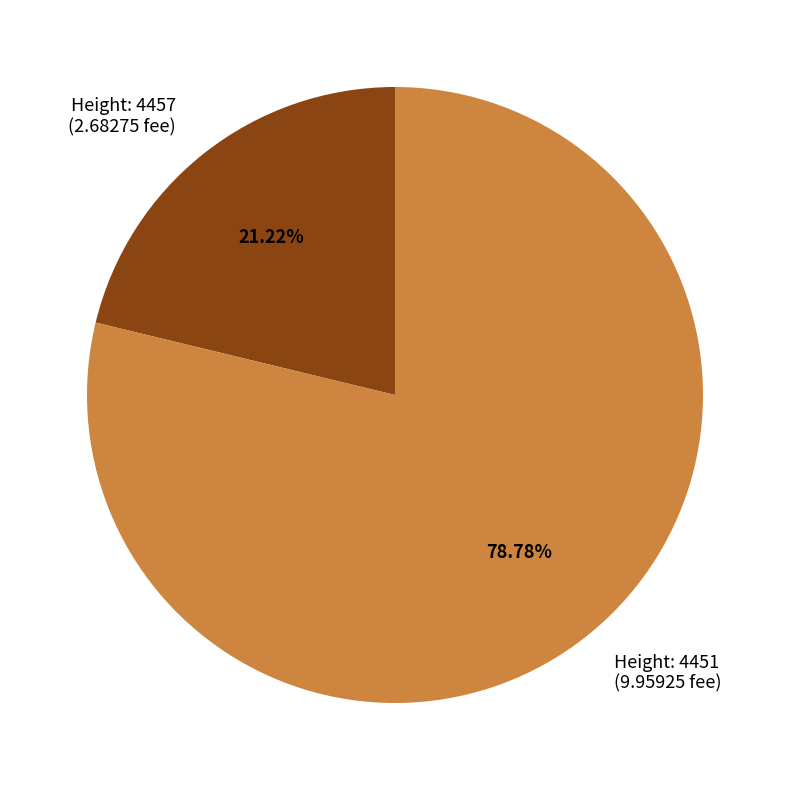

To the nearest percent, what is the difference between the largest and smallest slice percentages?

58%